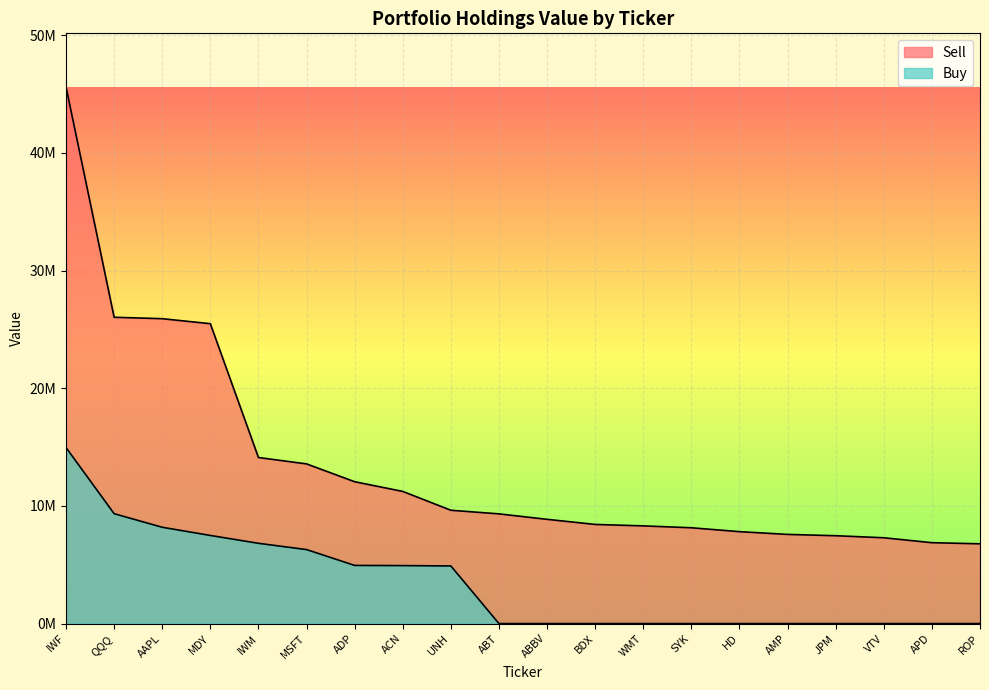

The value of Buy at MDY is 11620830. True or false?

False